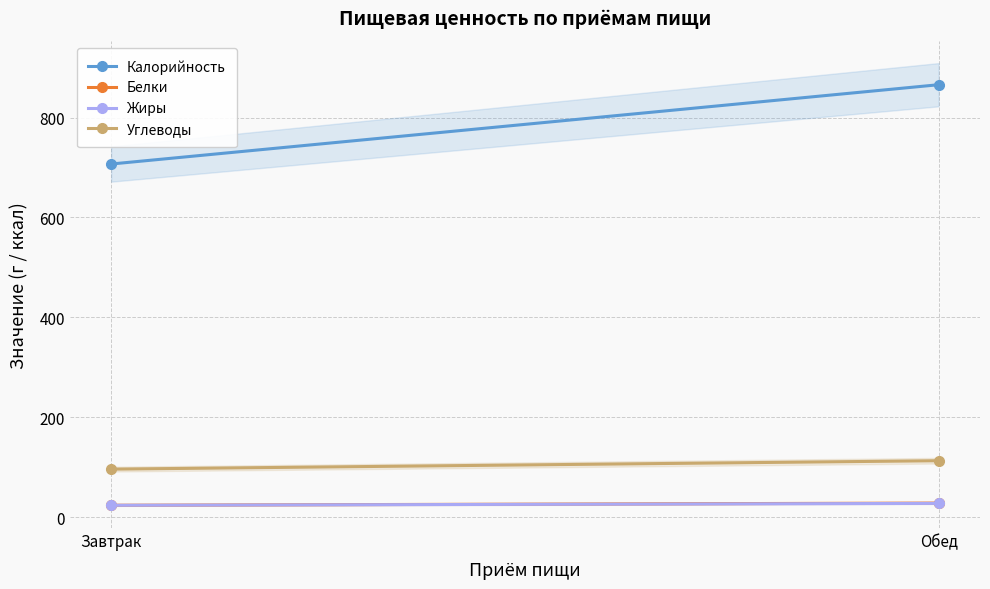

What is the difference between the Калорийность values at Обед and Завтрак?

158.8